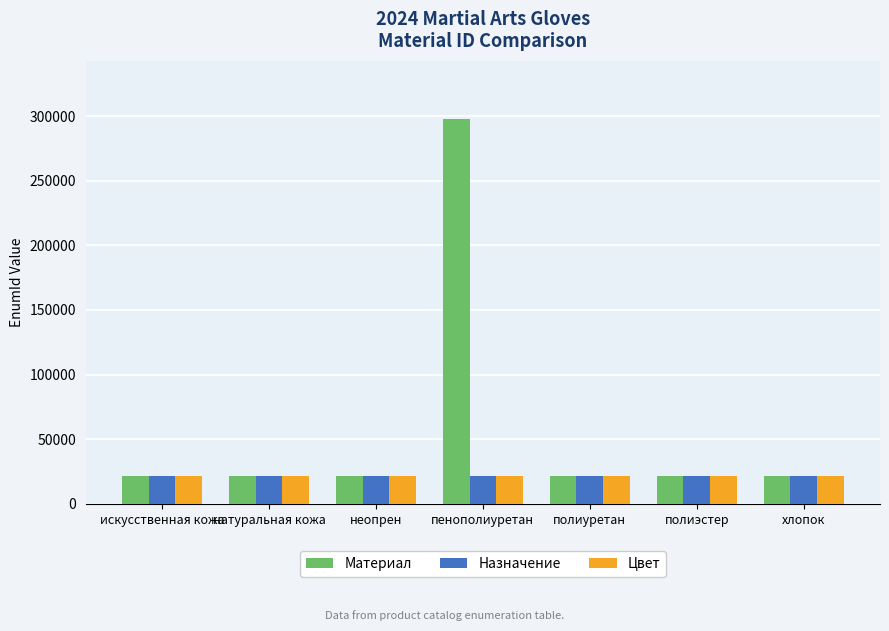

At which category is the sum across all series the highest?

пенополиуретан